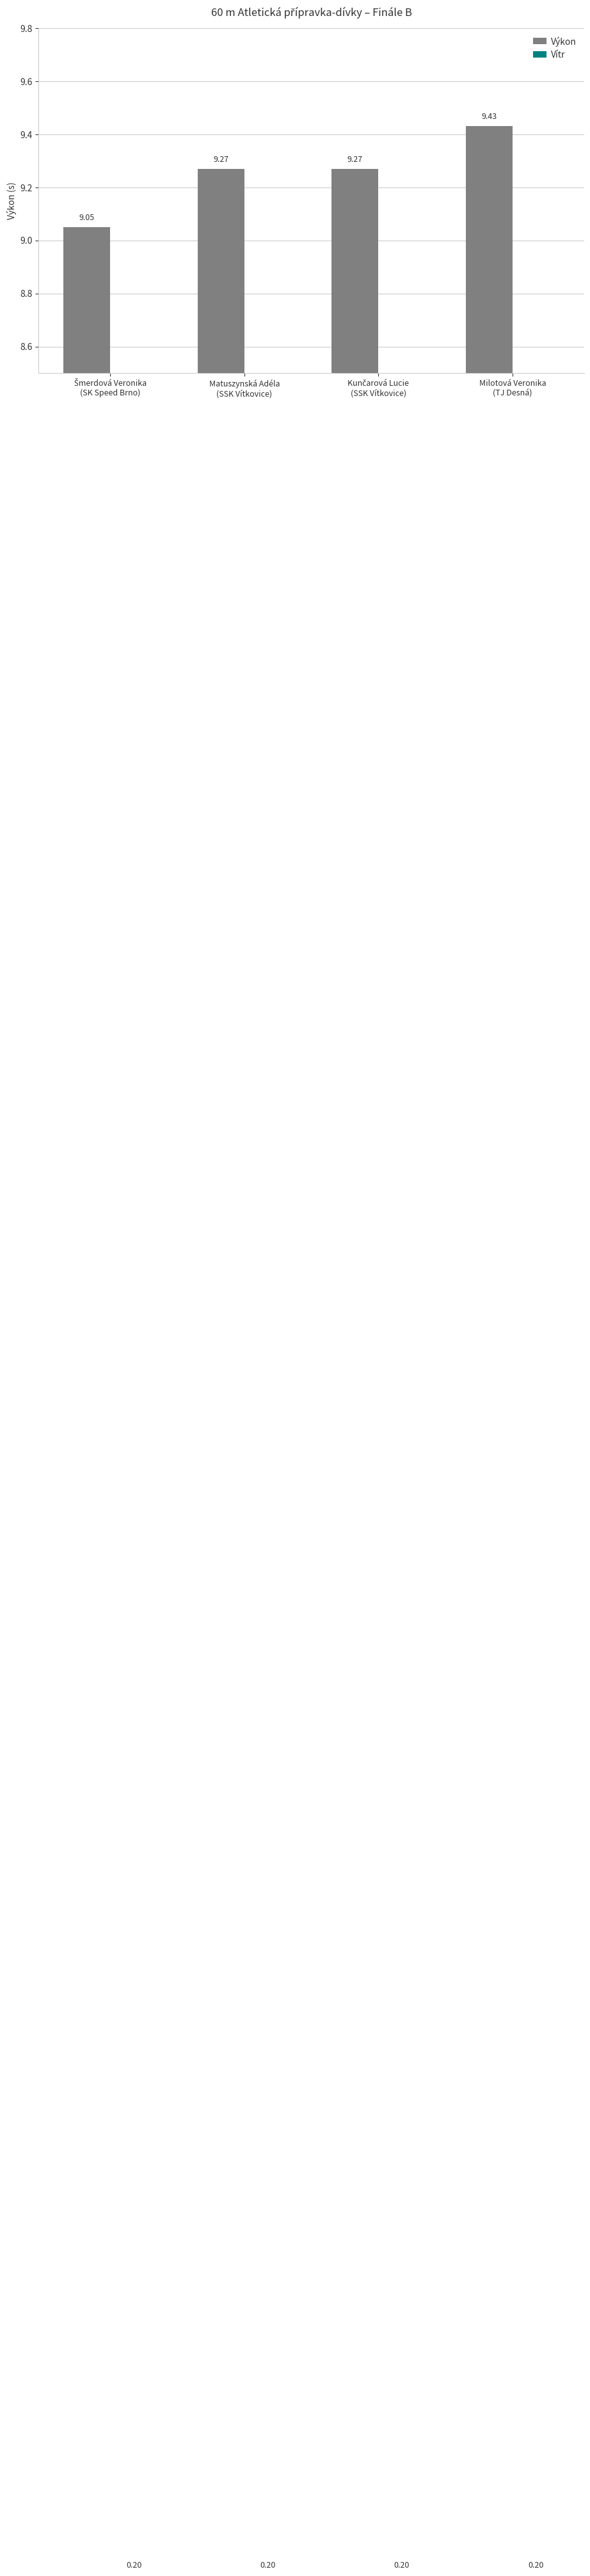

Is the value of Výkon at Šmerdová Veronika
(SK Speed Brno) greater than the value of Vítr at Matuszynská Adéla
(SSK Vítkovice)?

Yes